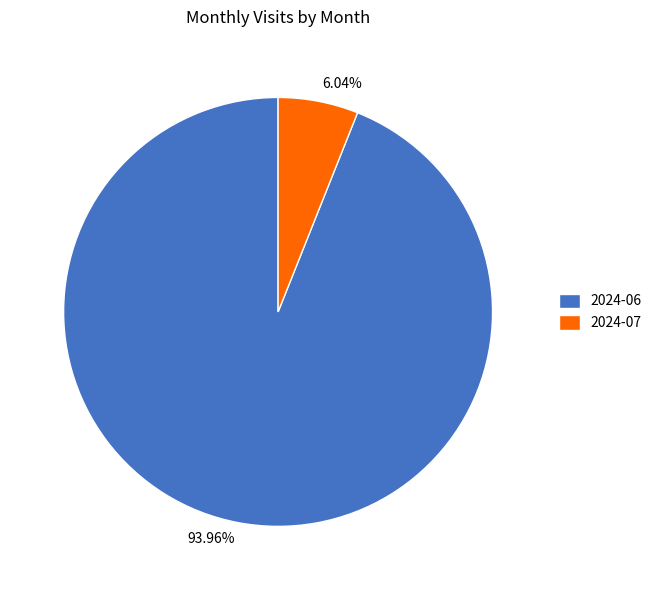

To the nearest percent, what is the difference between the largest and smallest slice percentages?

88%